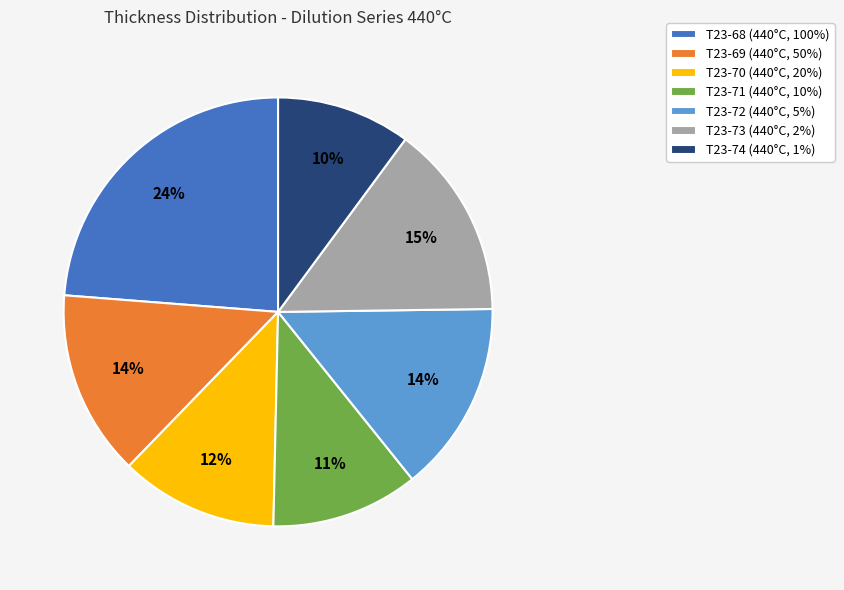

Do T23-73 (440°C, 2%) and T23-68 (440°C, 100%) together represent more than half of the pie?

No